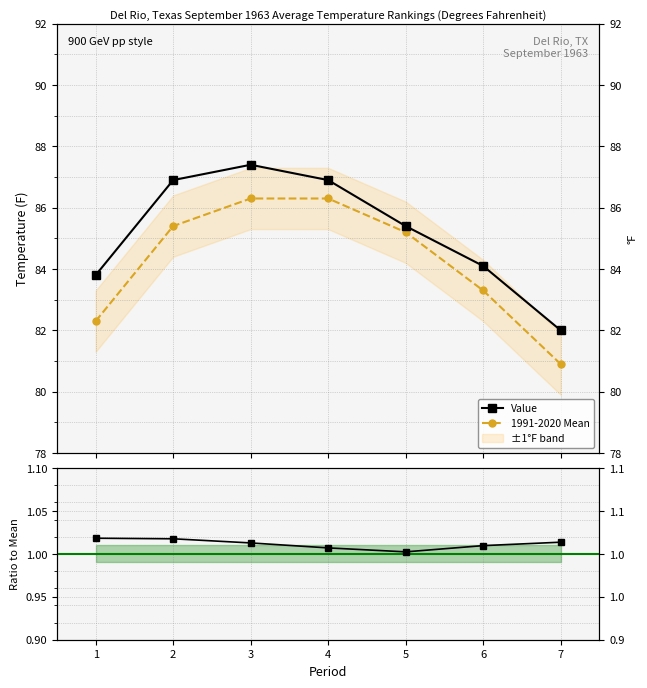

Does the chart display data point markers on the line(s)?

Yes